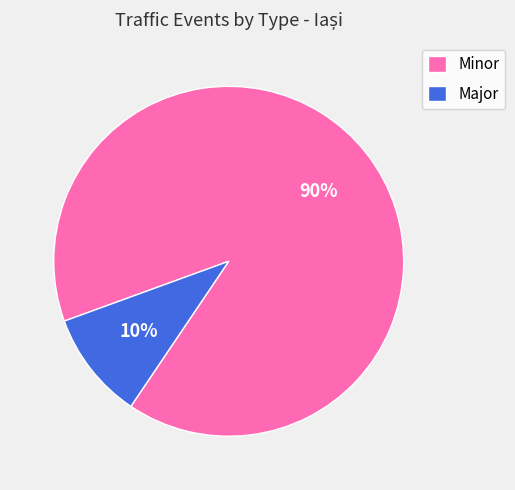

True or false: Major accounts for 10% of the total.

True